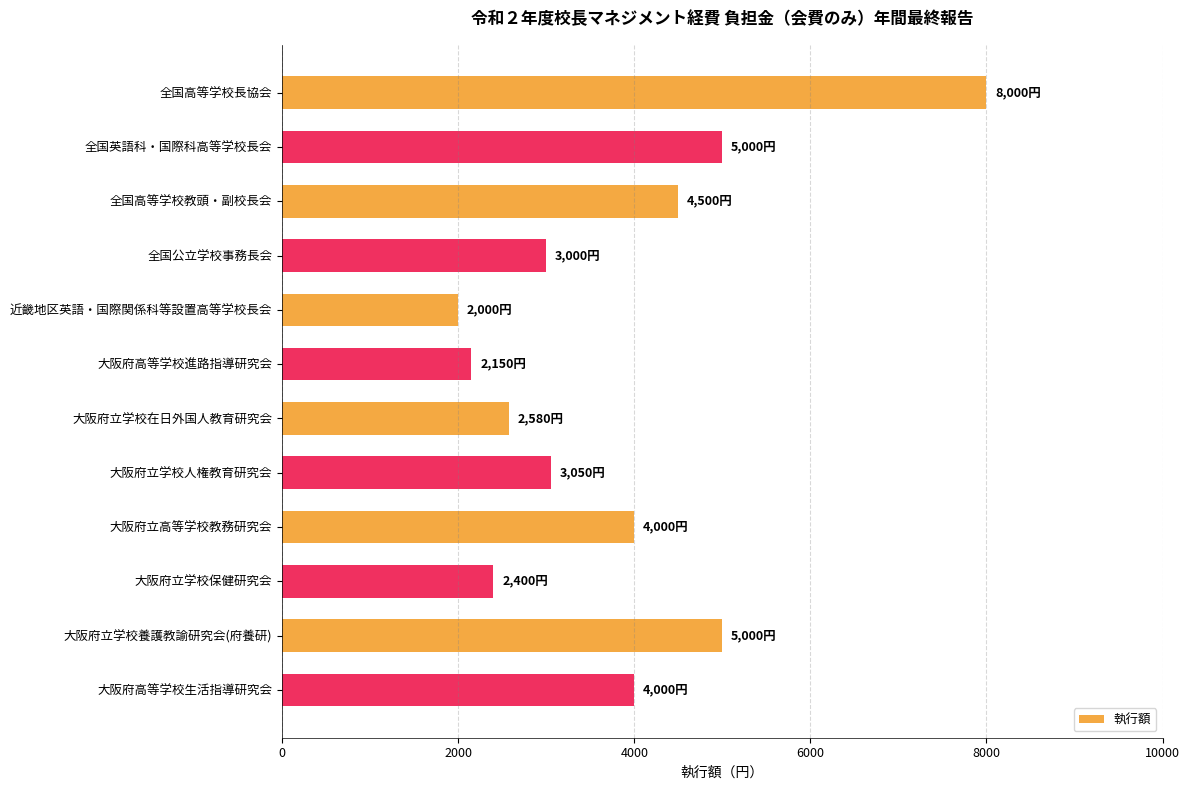

What is the change in value from 全国英語科・国際科高等学校長会 to 大阪府立学校在日外国人教育研究会?

-2420